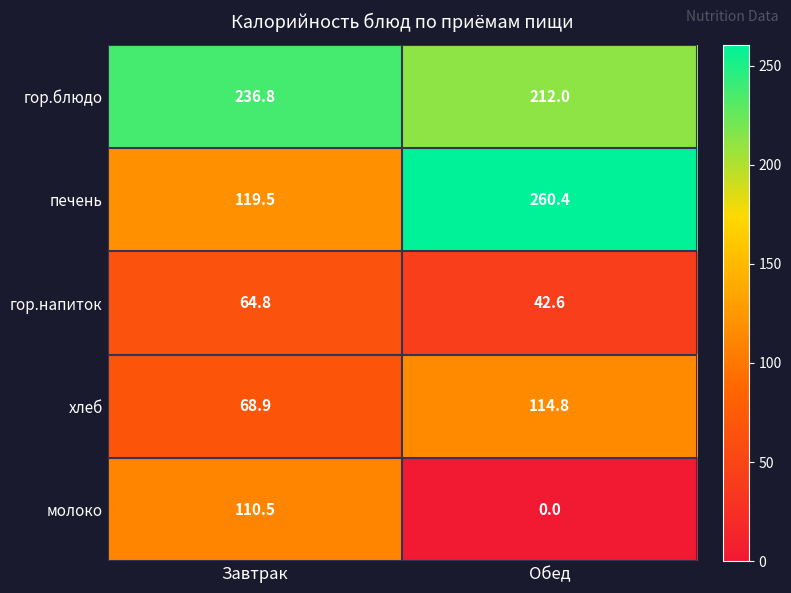

Rank the series by their maximum value, from highest to lowest.

печень, гор.блюдо, хлеб, молоко, гор.напиток